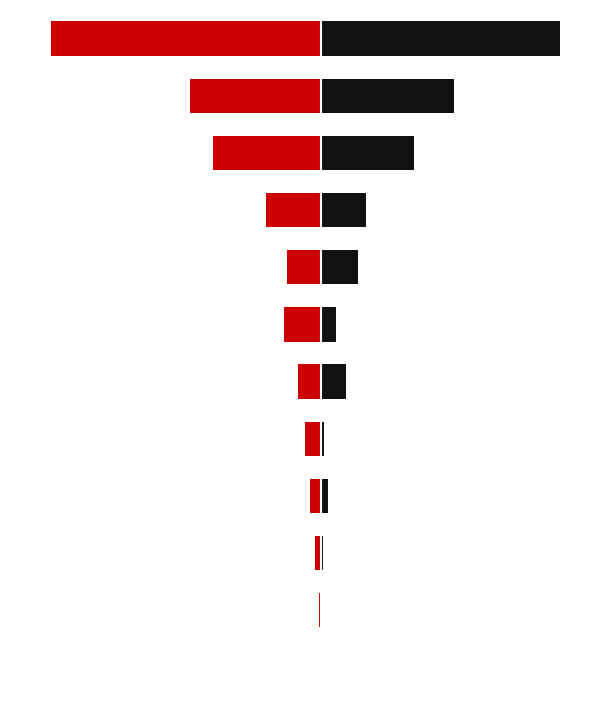

Which series has the largest total across all categories?

Männer